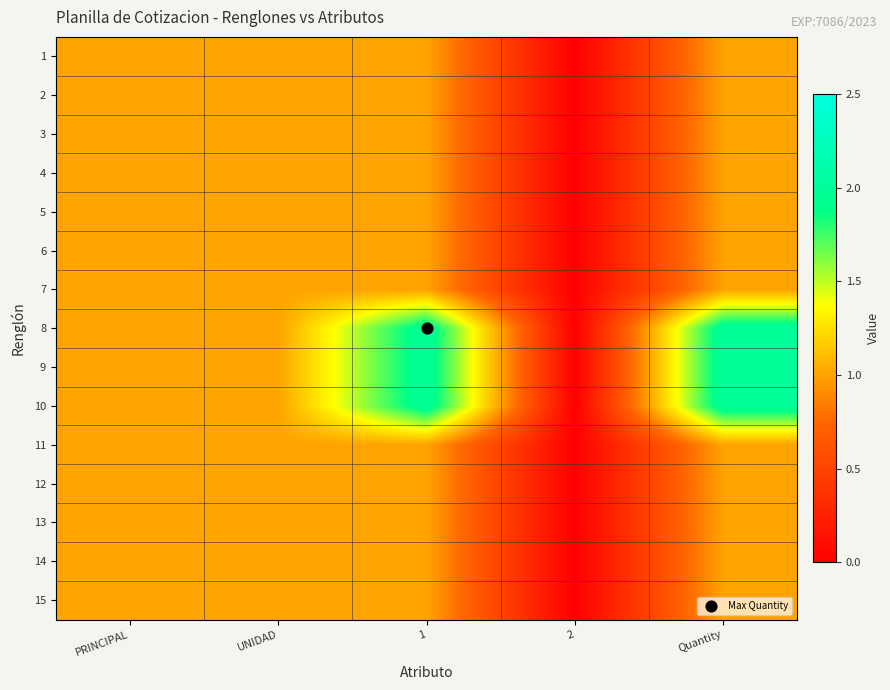

At Quantity, list the series in order from smallest to largest.

1, 2, 3, 4, 5, 6, 7, 11, 12, 13, 14, 15, 8, 9, 10